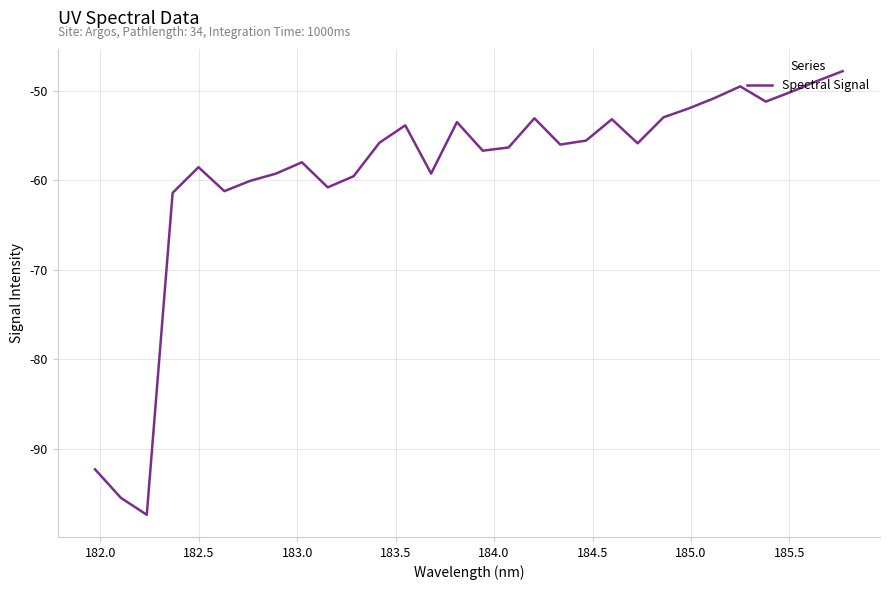

What is the maximum value shown in the chart?

-47.8